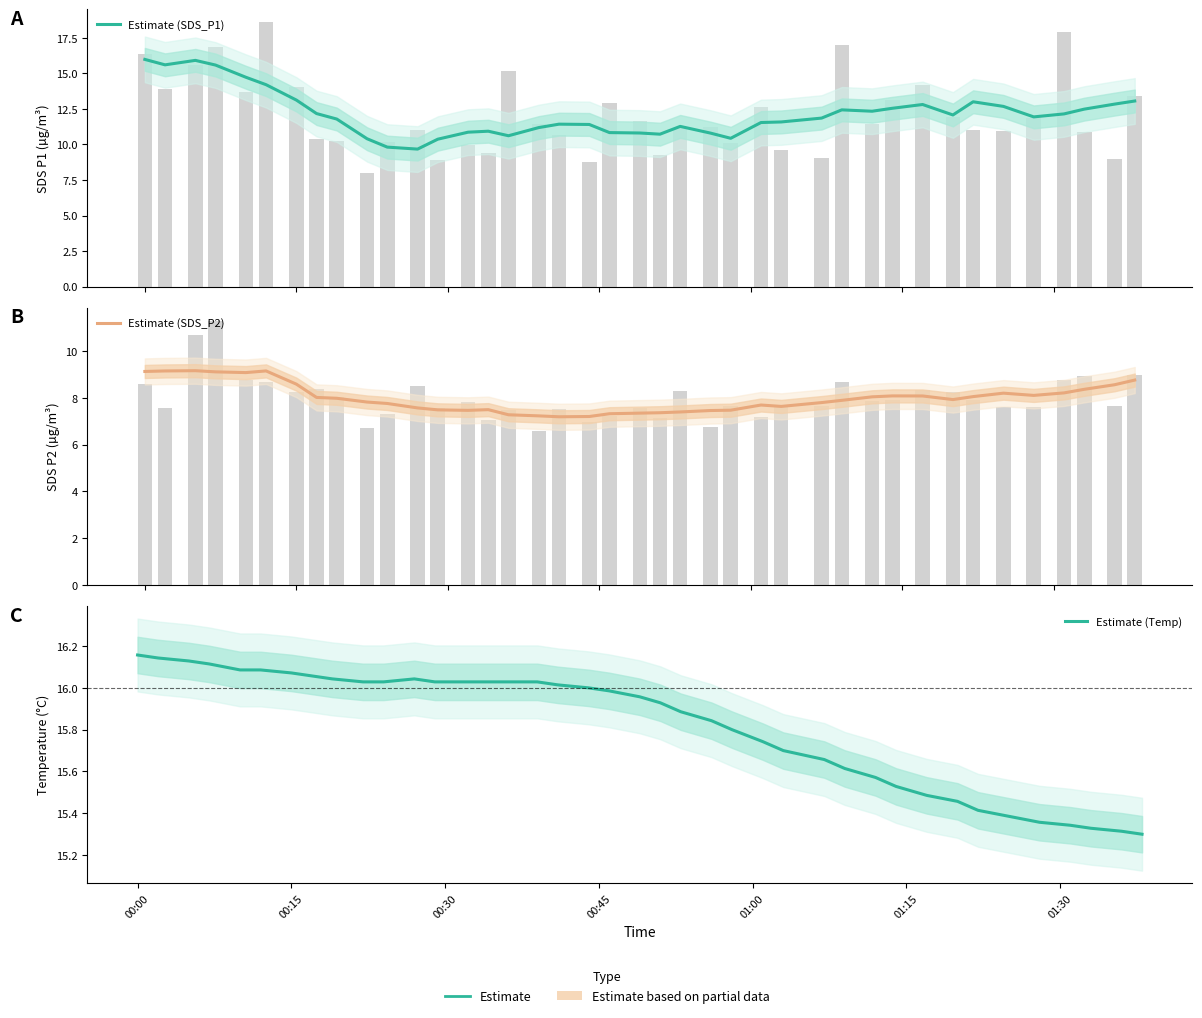

Which series has the largest total across all categories?

Estimate (Temp)